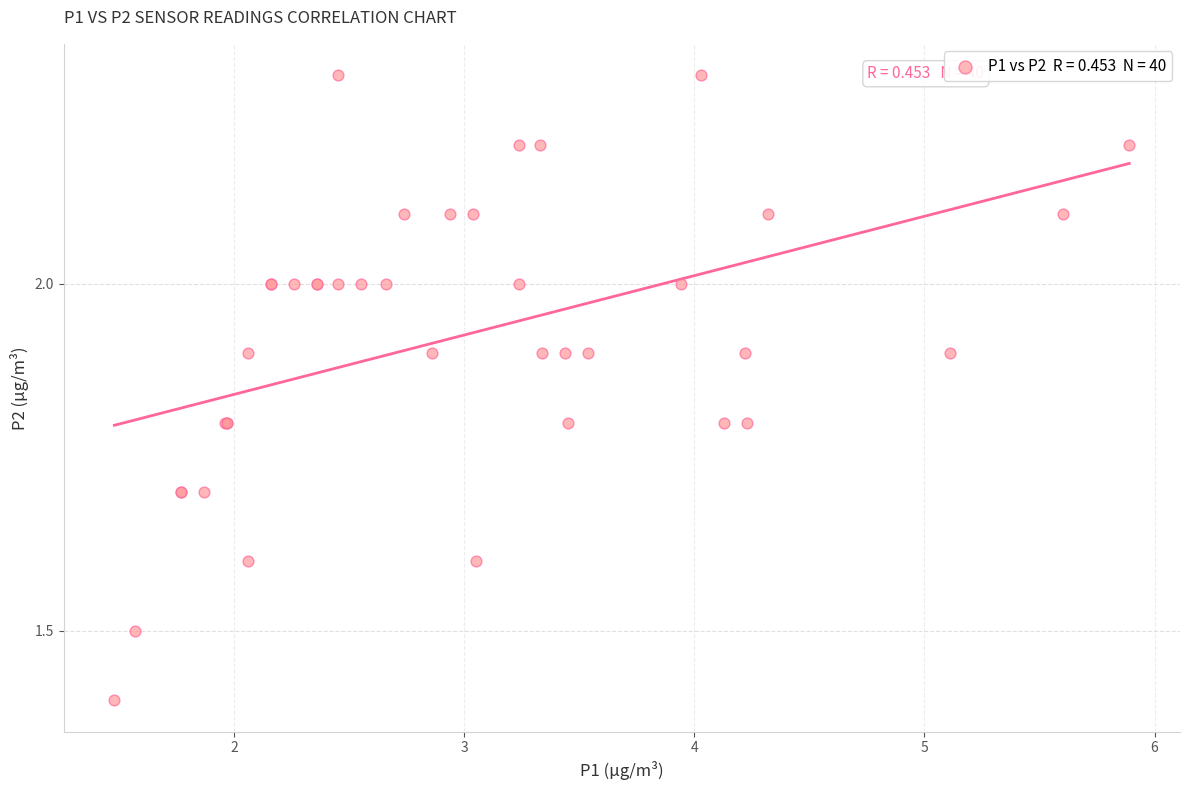

What Y value in the scatter plot is closest to 1?

1.4